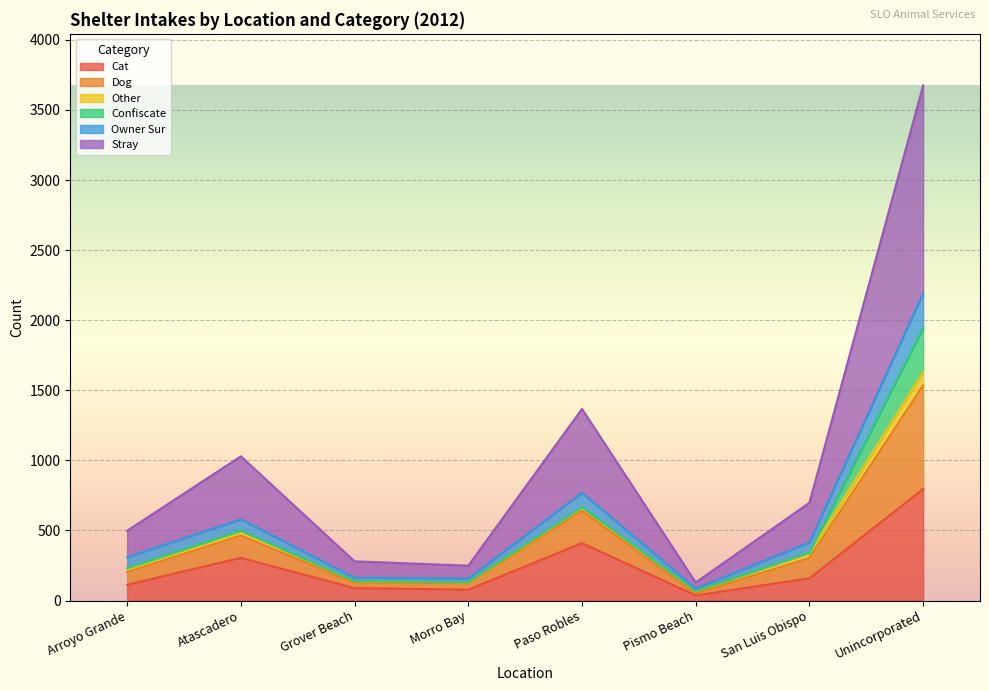

True or false: Stray and Cat intersect in this chart.

False